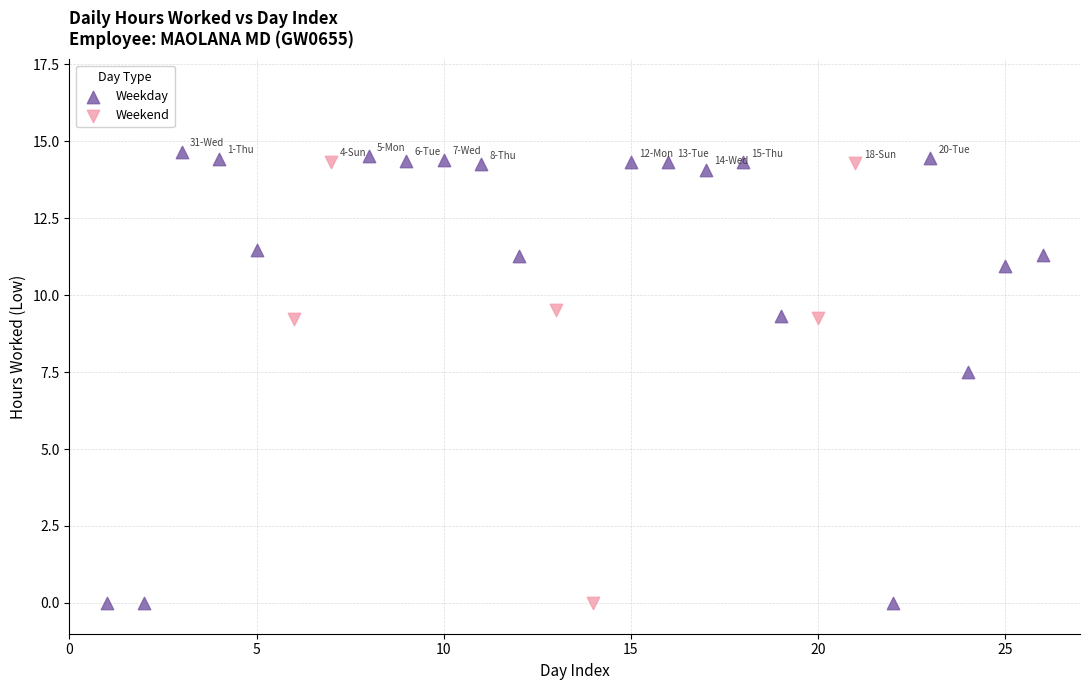

Which series contains the highest Y value?

Weekday